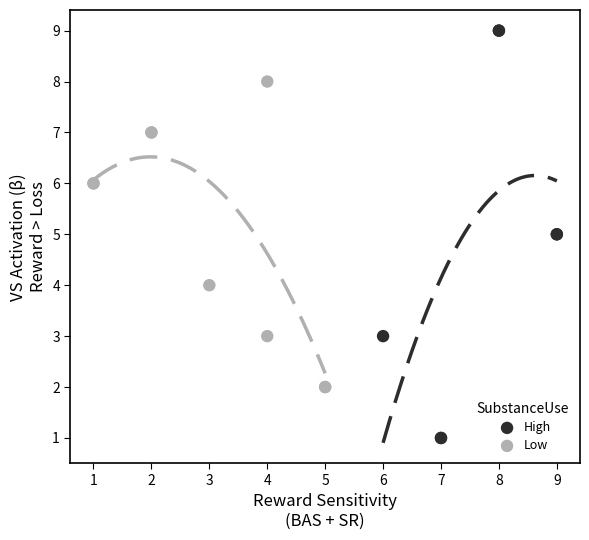

Which series reaches the minimum Y coordinate?

High